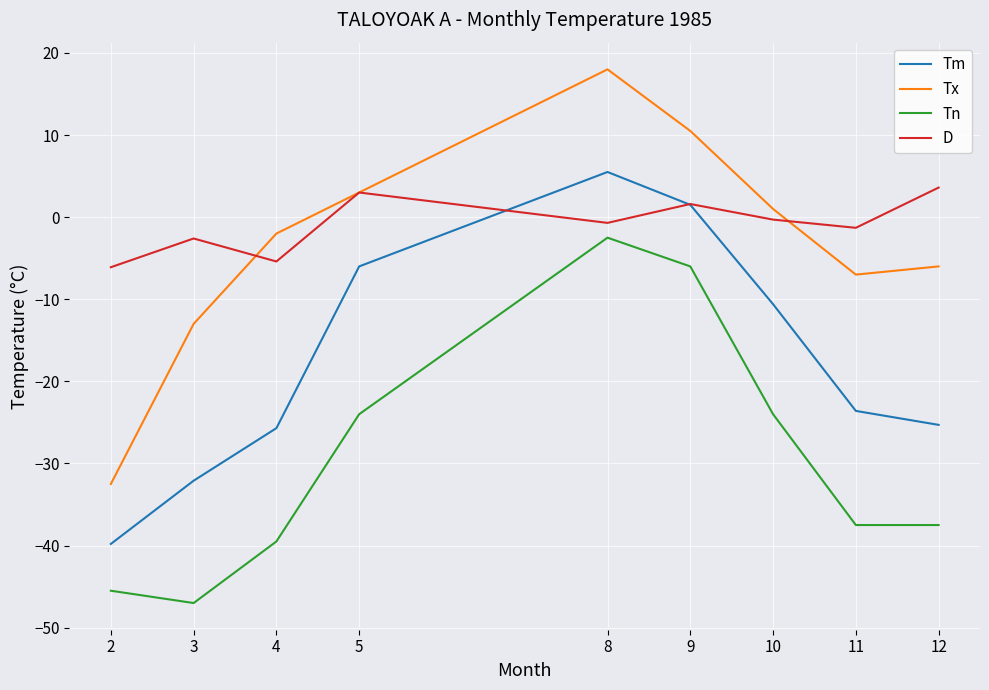

Reading left to right, list all the values displayed in this chart.

Tm: -39.8	-32.1	-25.7	-6.0	5.5	1.5	-10.6	-23.6	-25.3
Tx: -32.5	-13.0	-2.0	3.0	18.0	10.5	1.0	-7.0	-6.0
Tn: -45.5	-47.0	-39.5	-24.0	-2.5	-6.0	-24.0	-37.5	-37.5
D: -6.1	-2.6	-5.4	3.0	-0.7	1.6	-0.3	-1.3	3.6